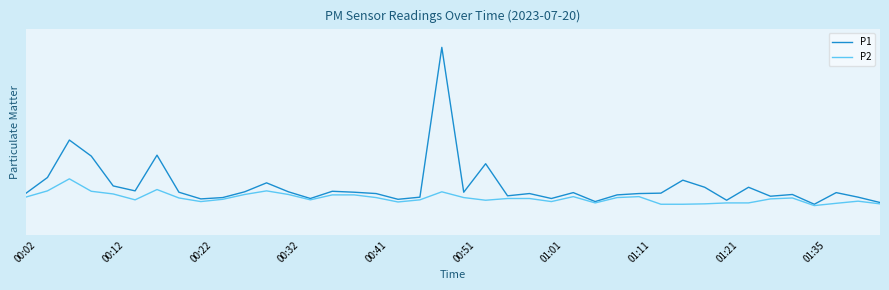

Does the chart display data point markers on the line(s)?

No